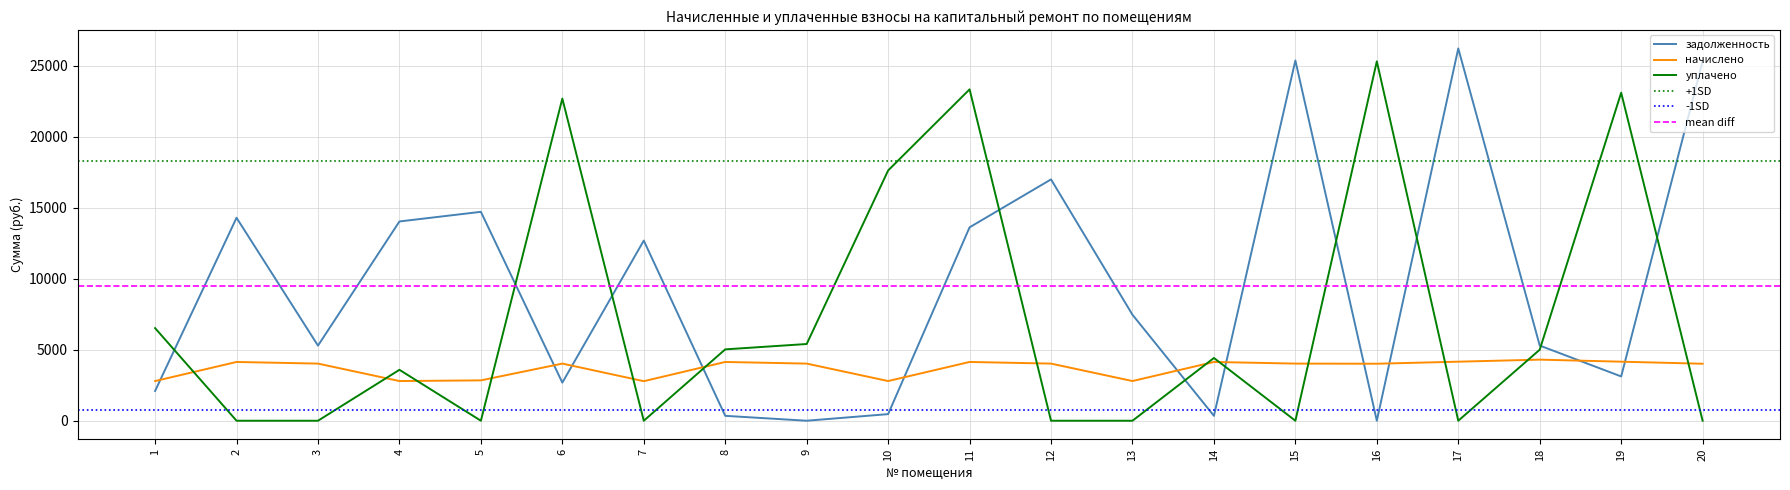

Where do задолженность and уплачено first cross each other?

1 and 2